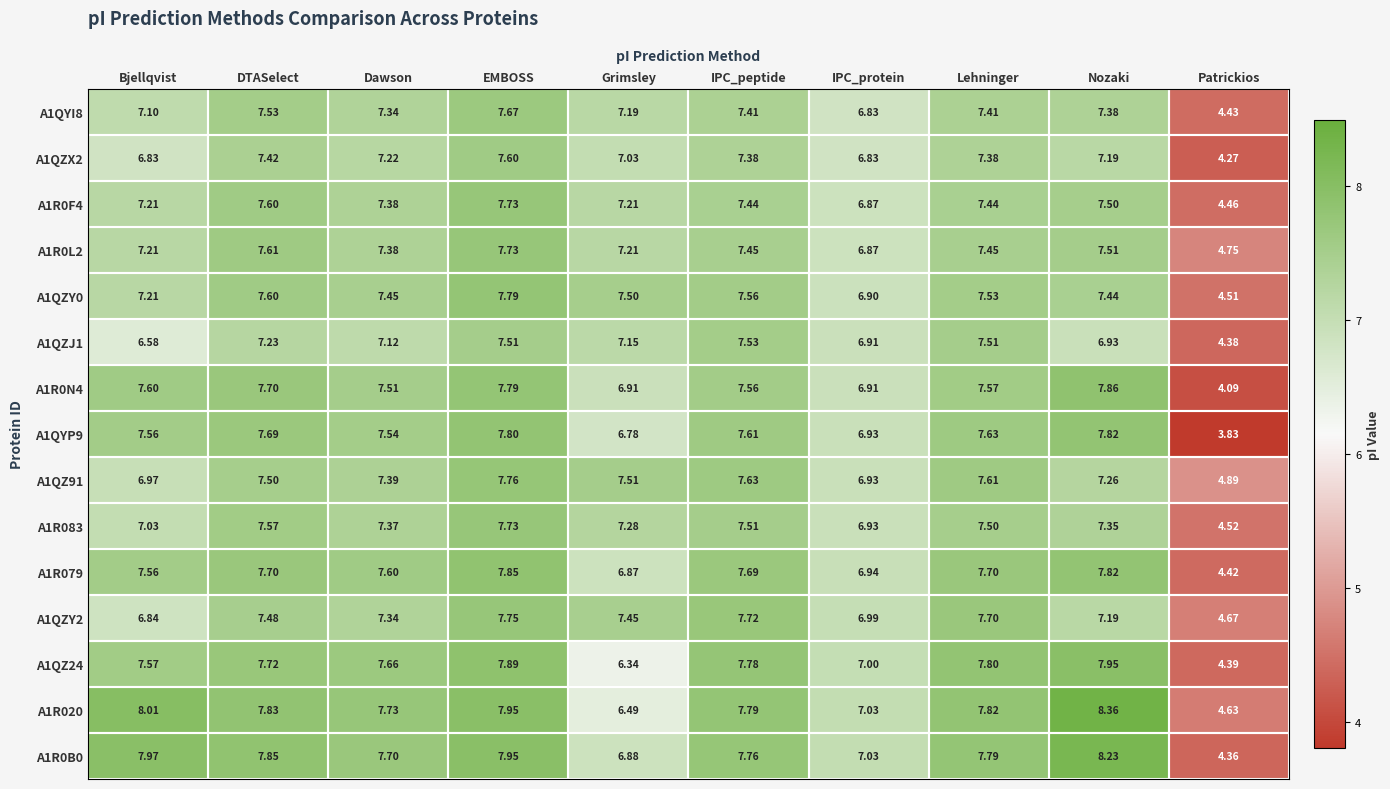

Which label corresponds to the largest value in the chart?

Nozaki